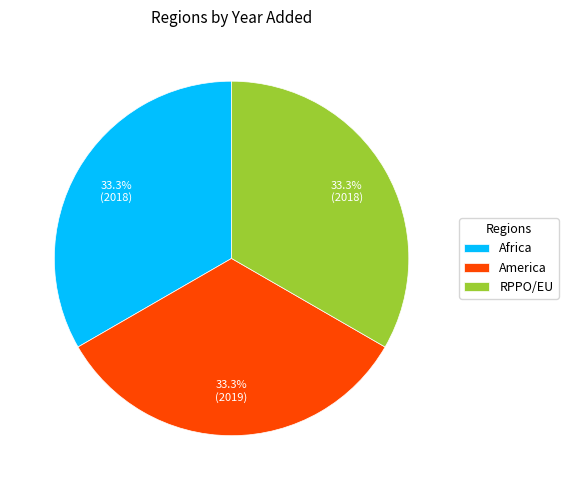

To the nearest percent, what is the average slice percentage?

33%